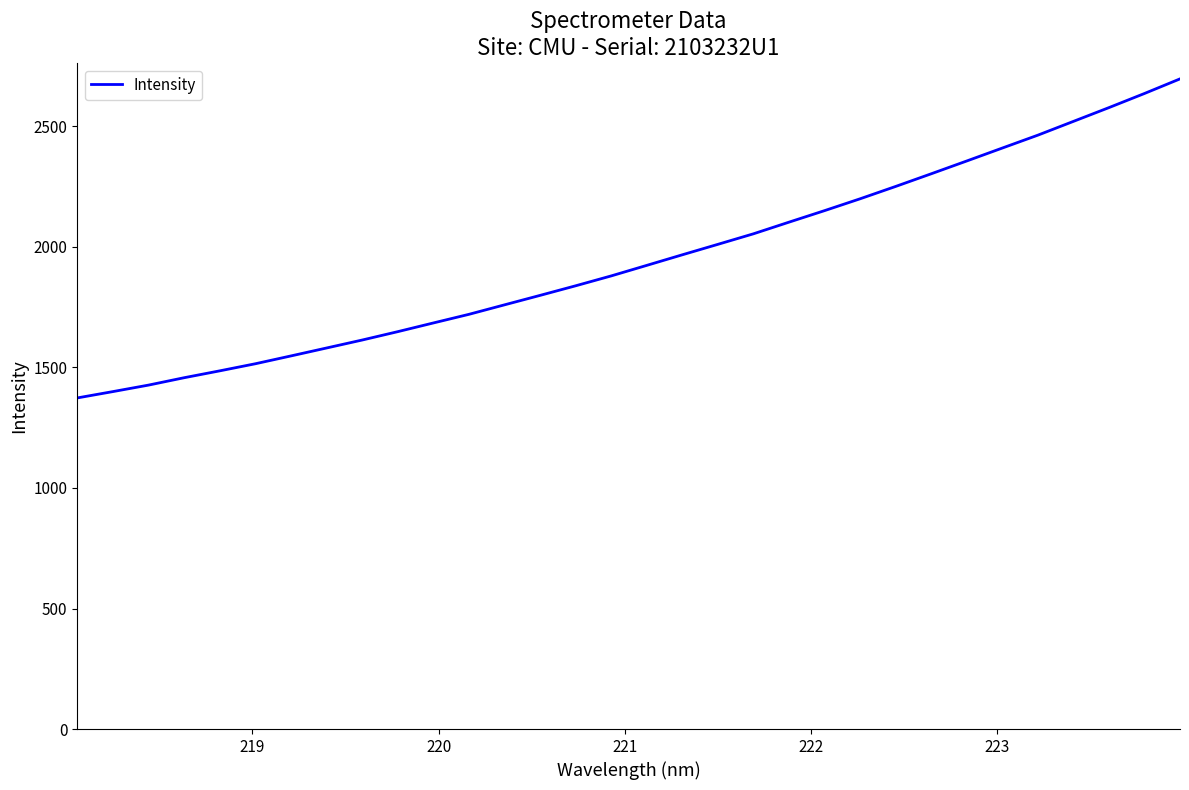

What is the greatest value displayed?

2697.1